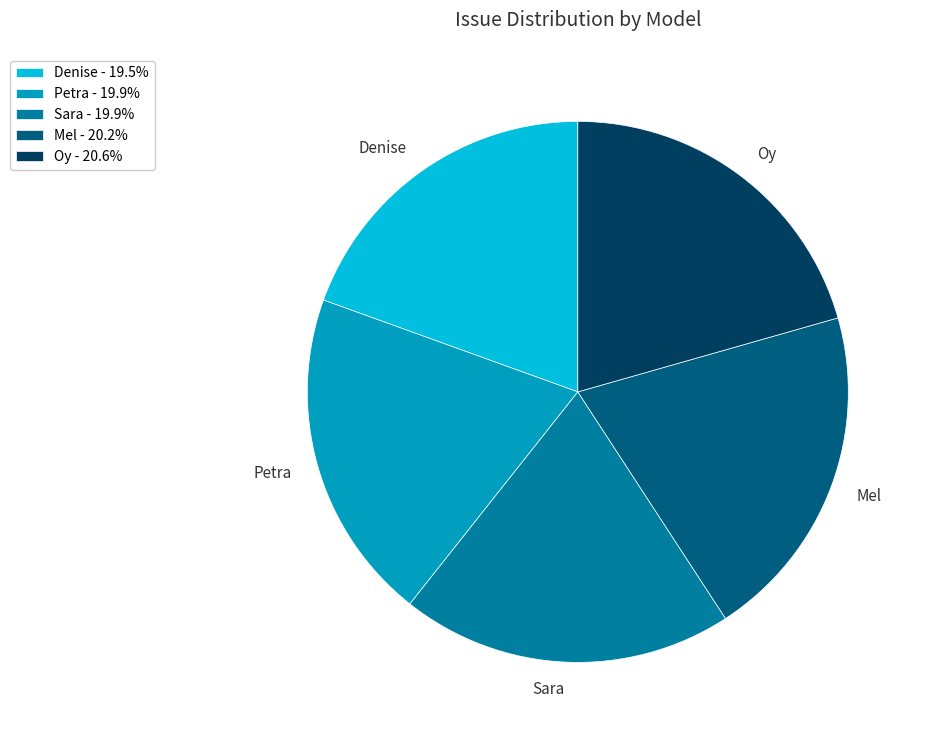

Does Mel represent more than half of the total?

No